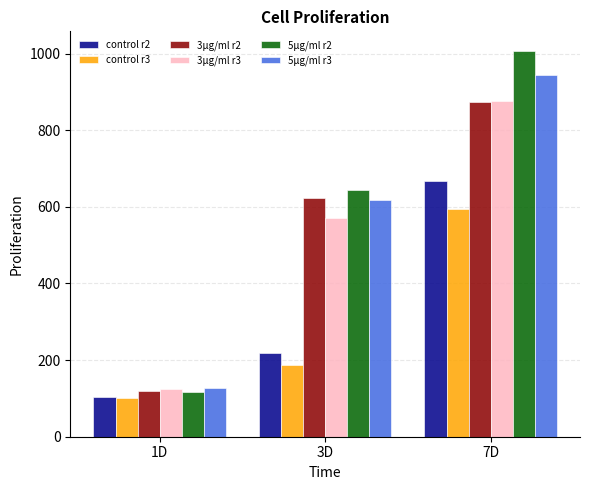

True or false: 5μg/ml r3 has a value of 125.9 at 1D.

True